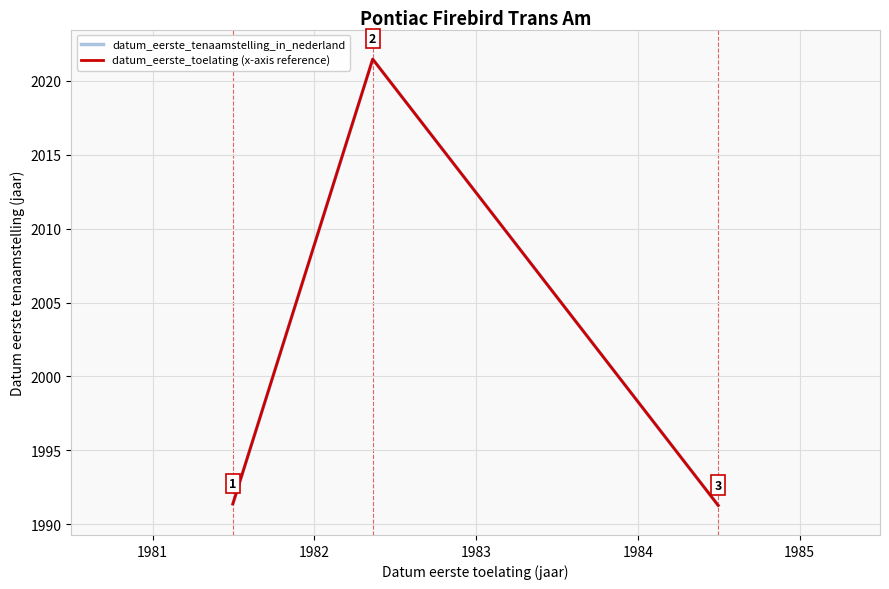

What is the minimum value shown in the chart?

1991.3